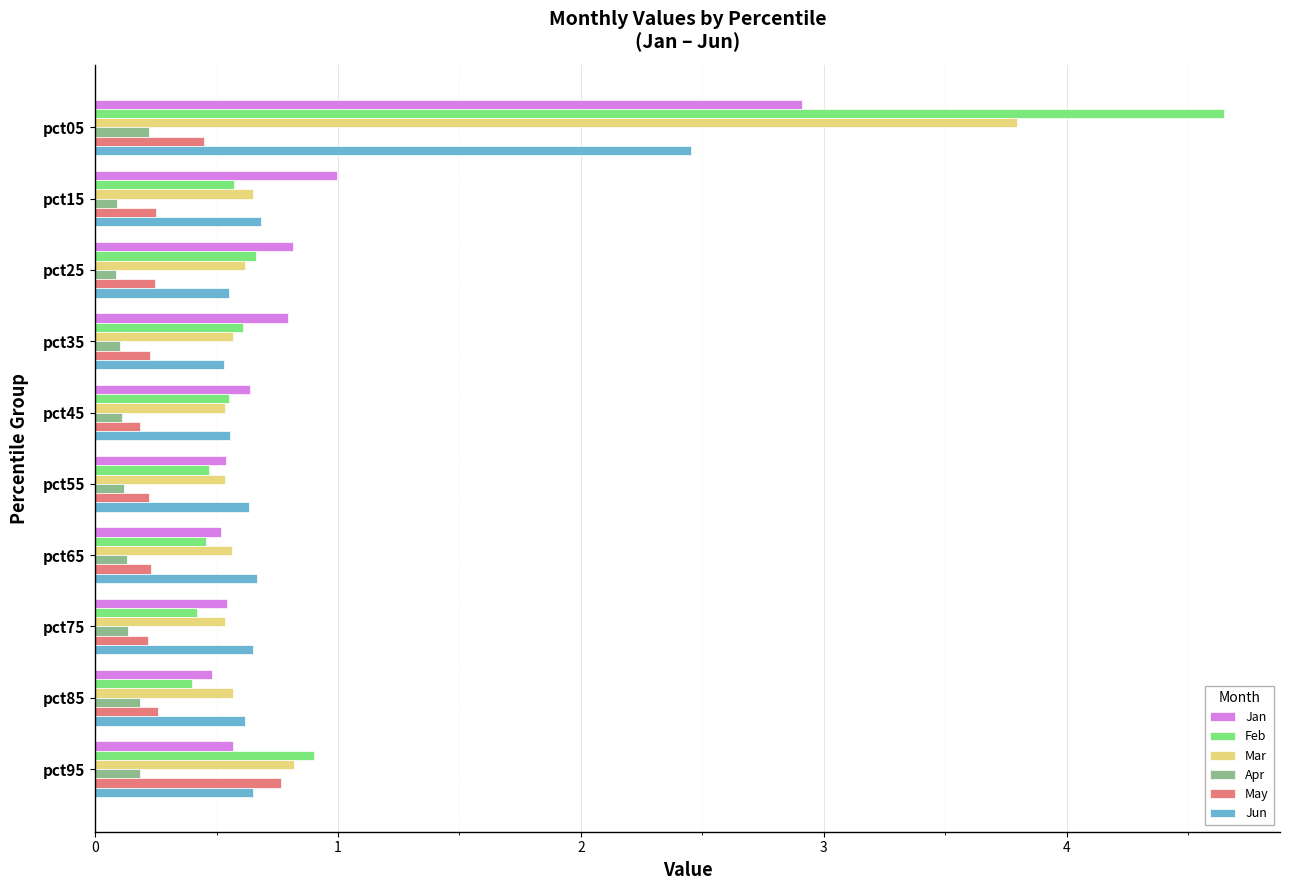

Rank the series by their maximum value, from highest to lowest.

Feb, Mar, Jan, Jun, May, Apr